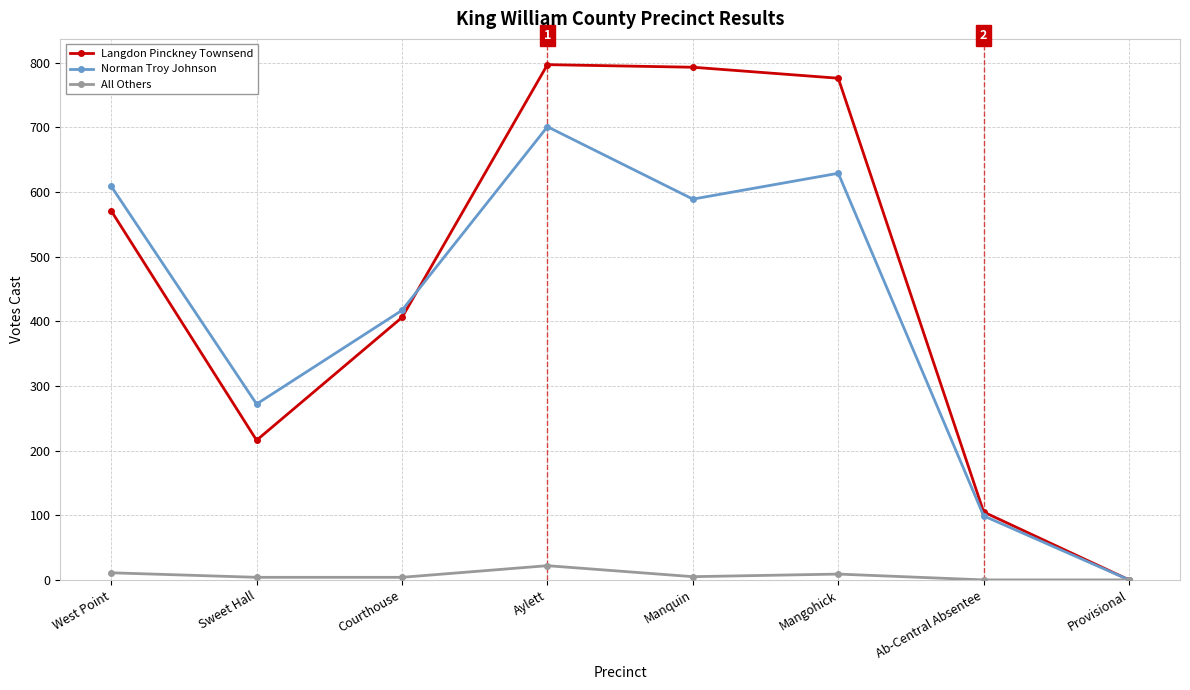

What is the difference between the second highest and minimum values in the Norman Troy Johnson series?

629